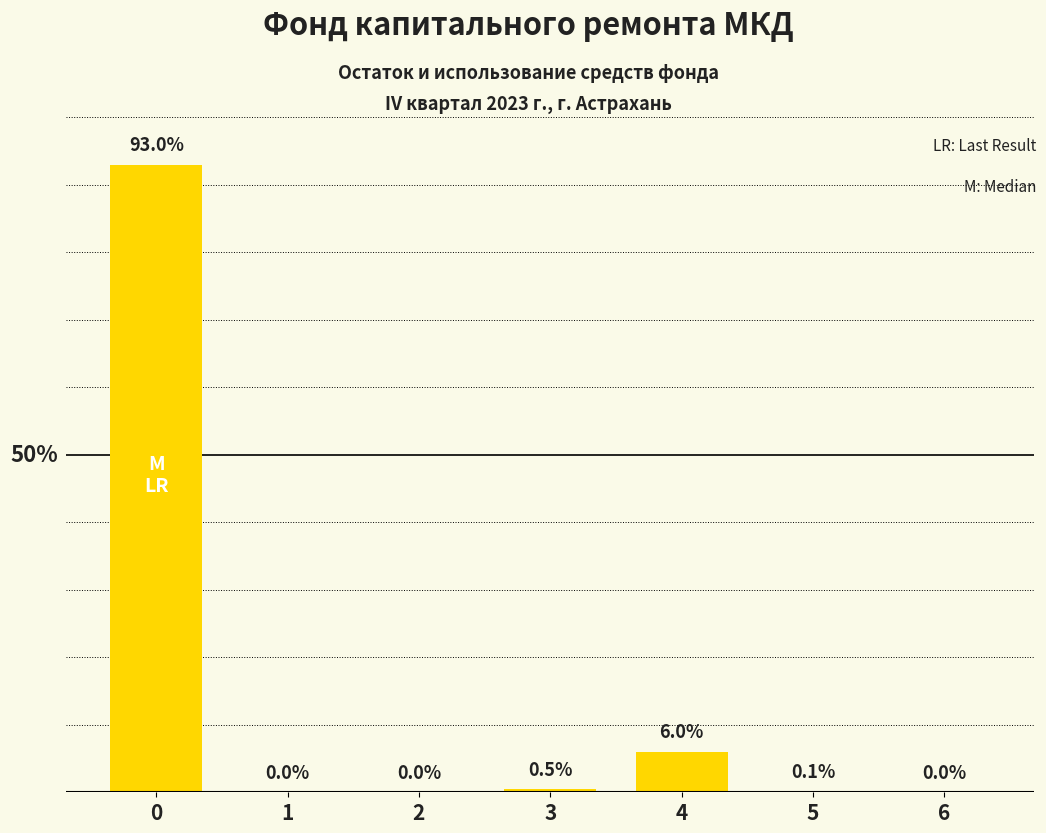

What is the difference between the second highest and minimum values?

6.0